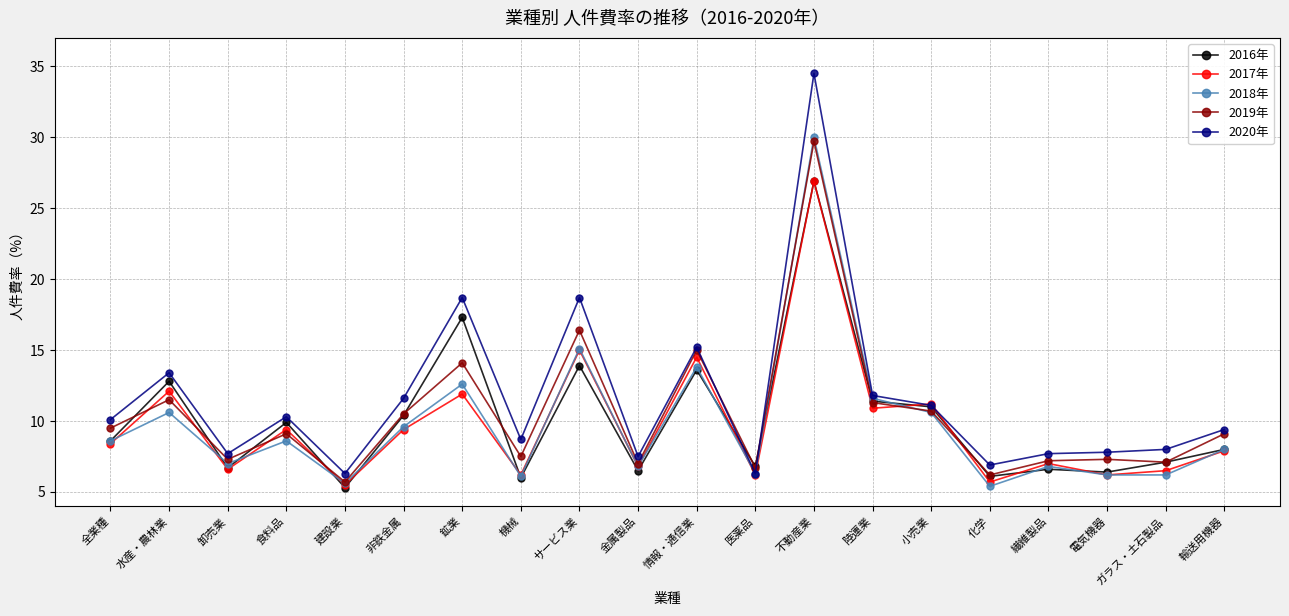

After their last crossing, which series has the higher values: 2017年 or 2019年?

2019年